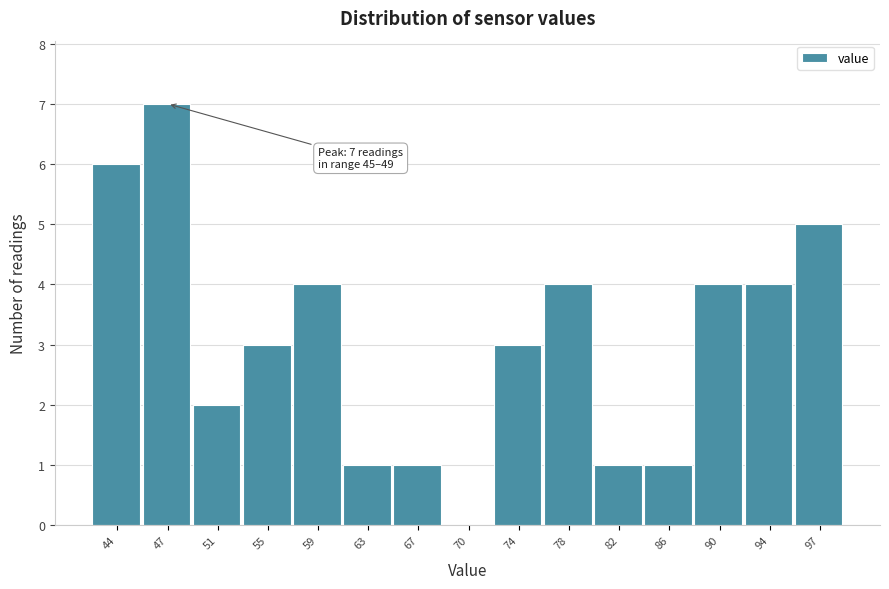

Over which range of the x-axis is the bar tallest?

45.5 to 49.5